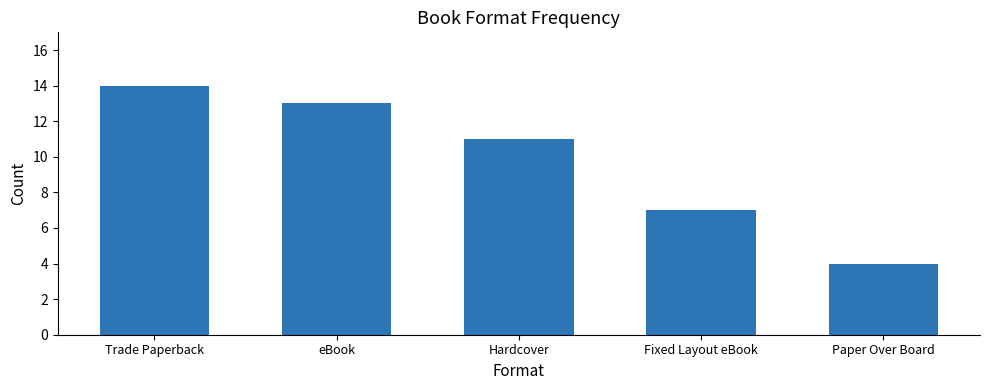

Approximately how many times larger is the value at Paper Over Board compared to Fixed Layout eBook?

0.6